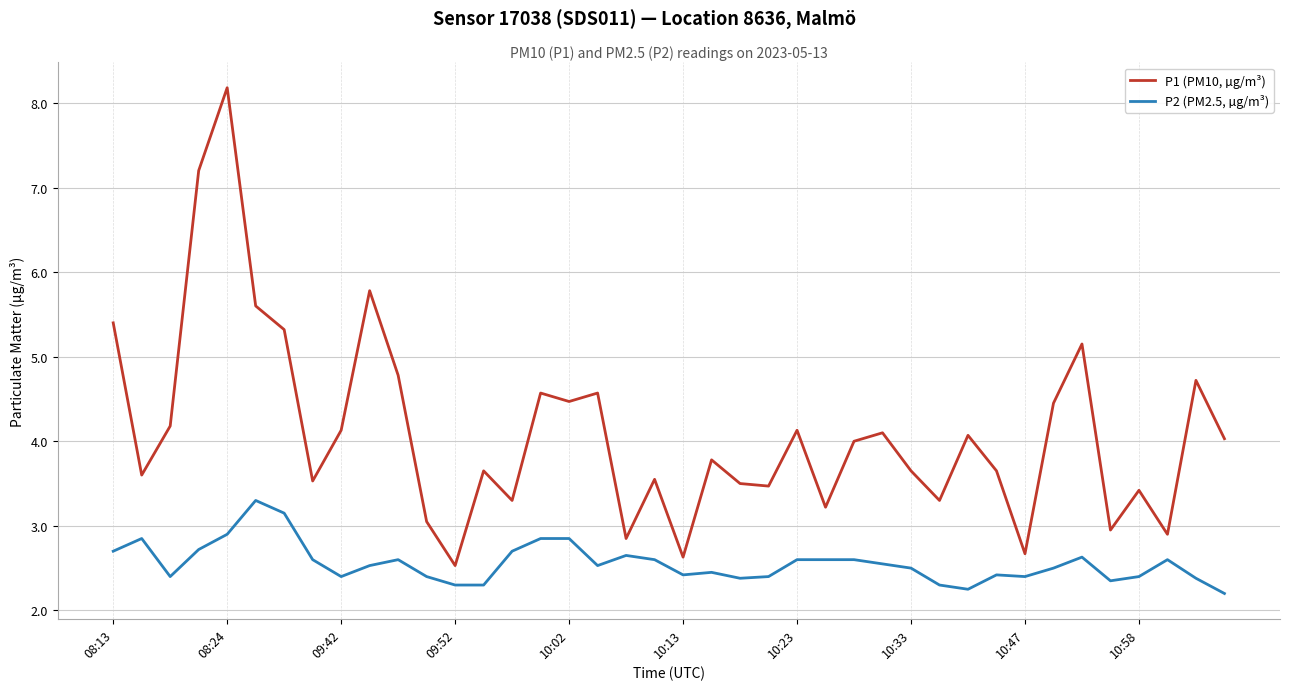

True or false: P2 (PM2.5, µg/m³) and P1 (PM10, µg/m³) intersect in this chart.

False